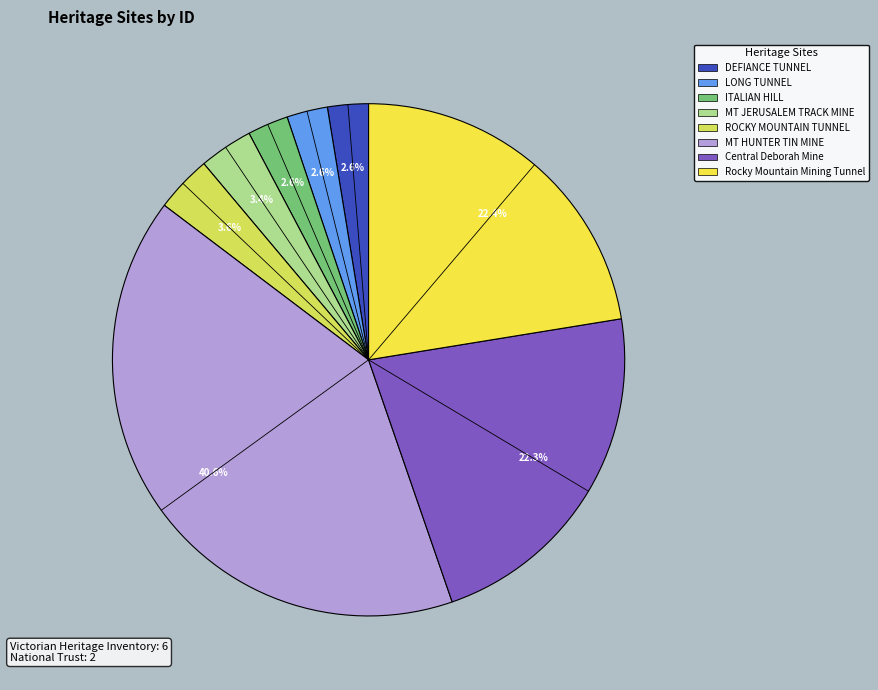

How many slices are in this pie chart?

8